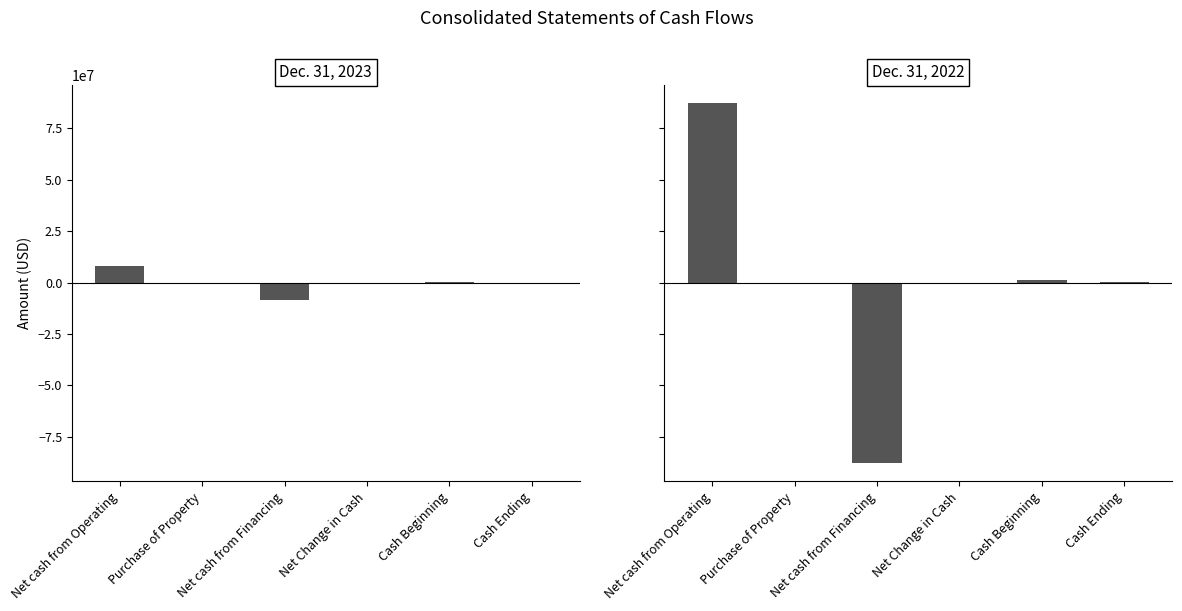

How many positive values does the Dec. 31, 2022 series have?

3